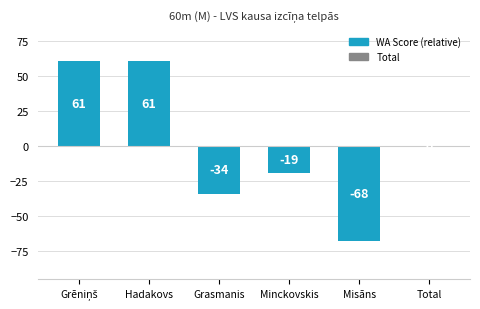

How many distinct data groups are displayed?

1